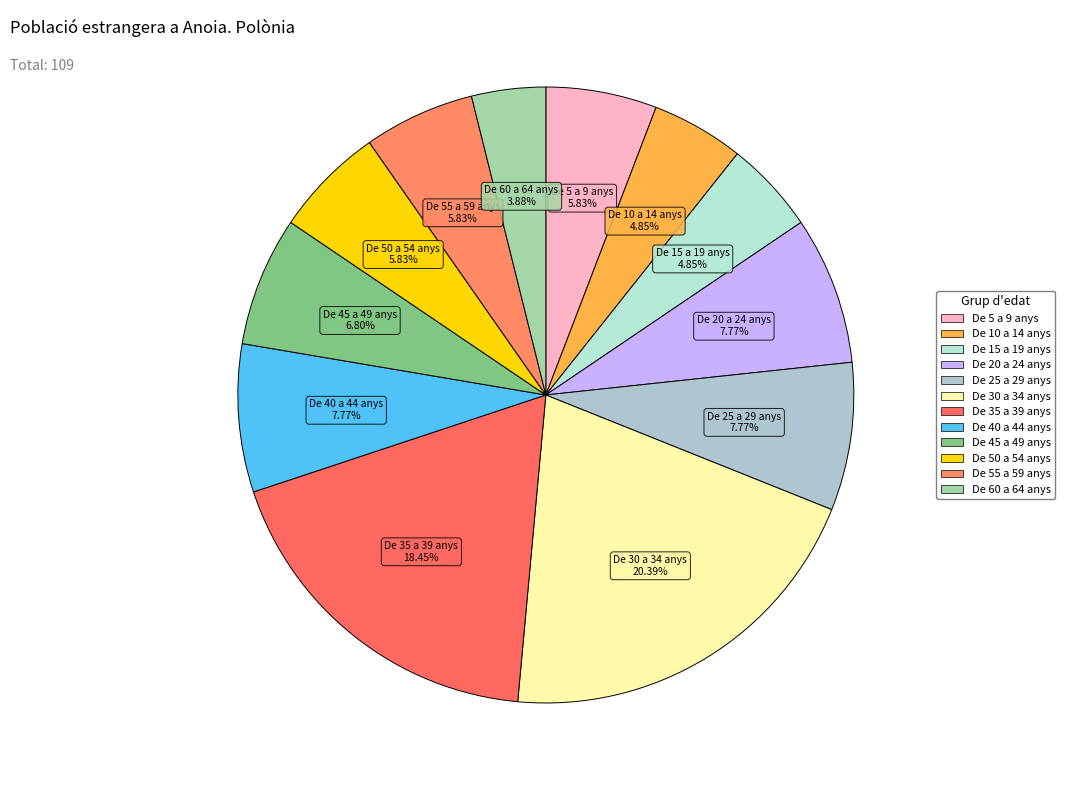

Do De 60 a 64 anys and De 15 a 19 anys together represent more than half of the pie?

No